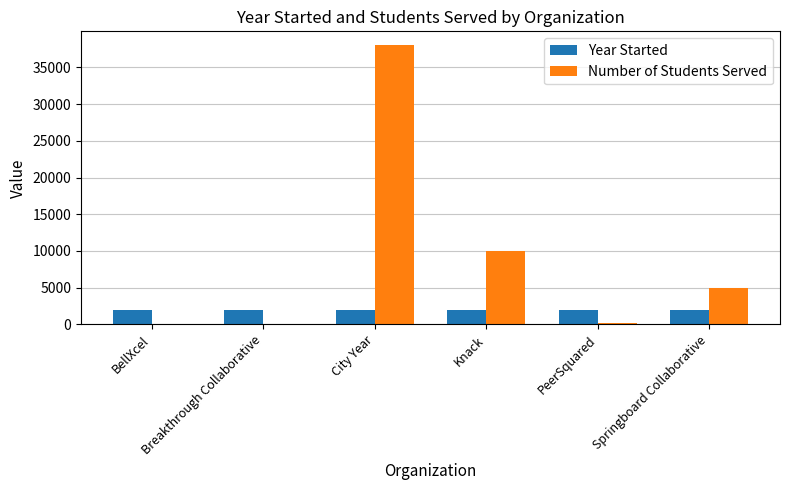

Are the bars grouped side by side (vs. stacked)?

Yes